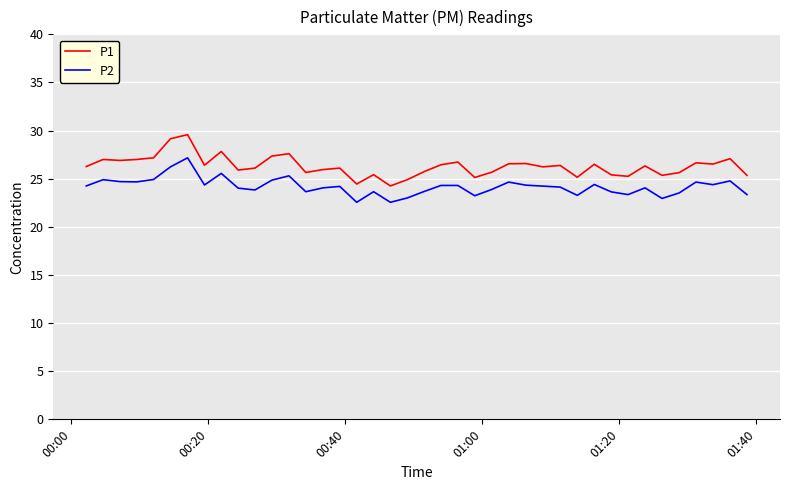

What is the maximum value for P1?

29.6